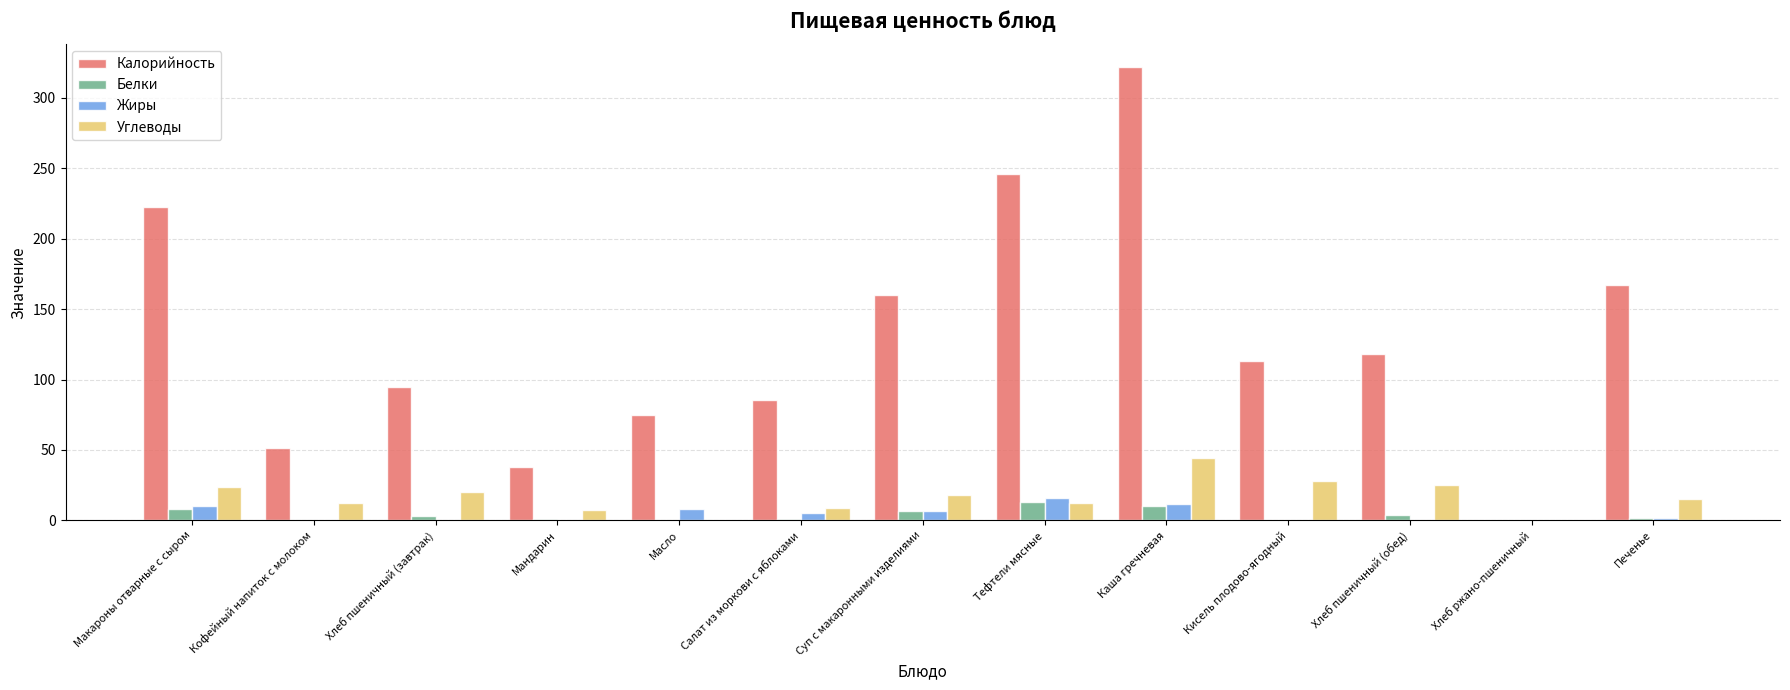

What is the maximum value for Углеводы?

44.6